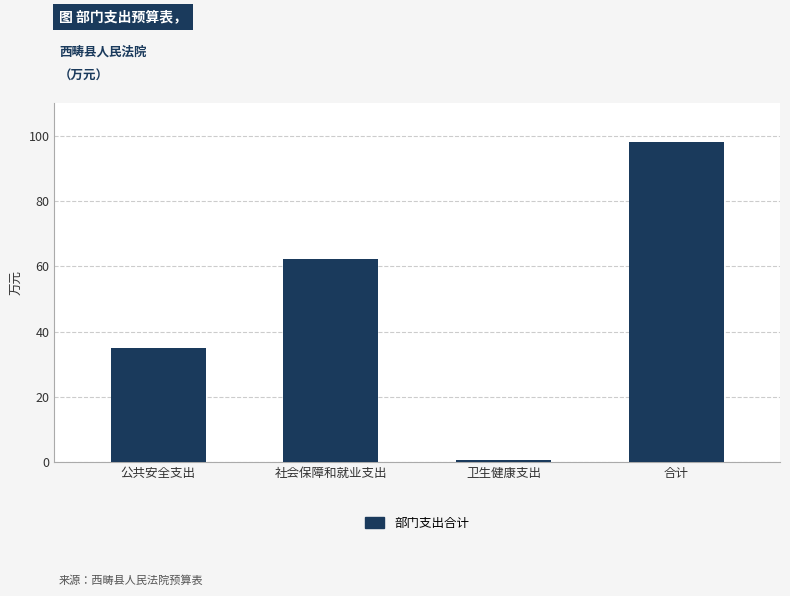

Where does the data first go above 62?

社会保障和就业支出